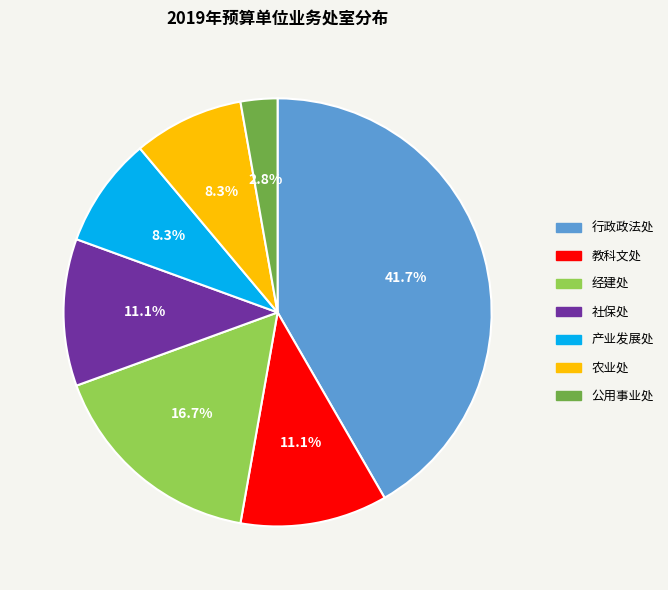

What percentage is the 行政政法处 slice, to the nearest percent?

42%